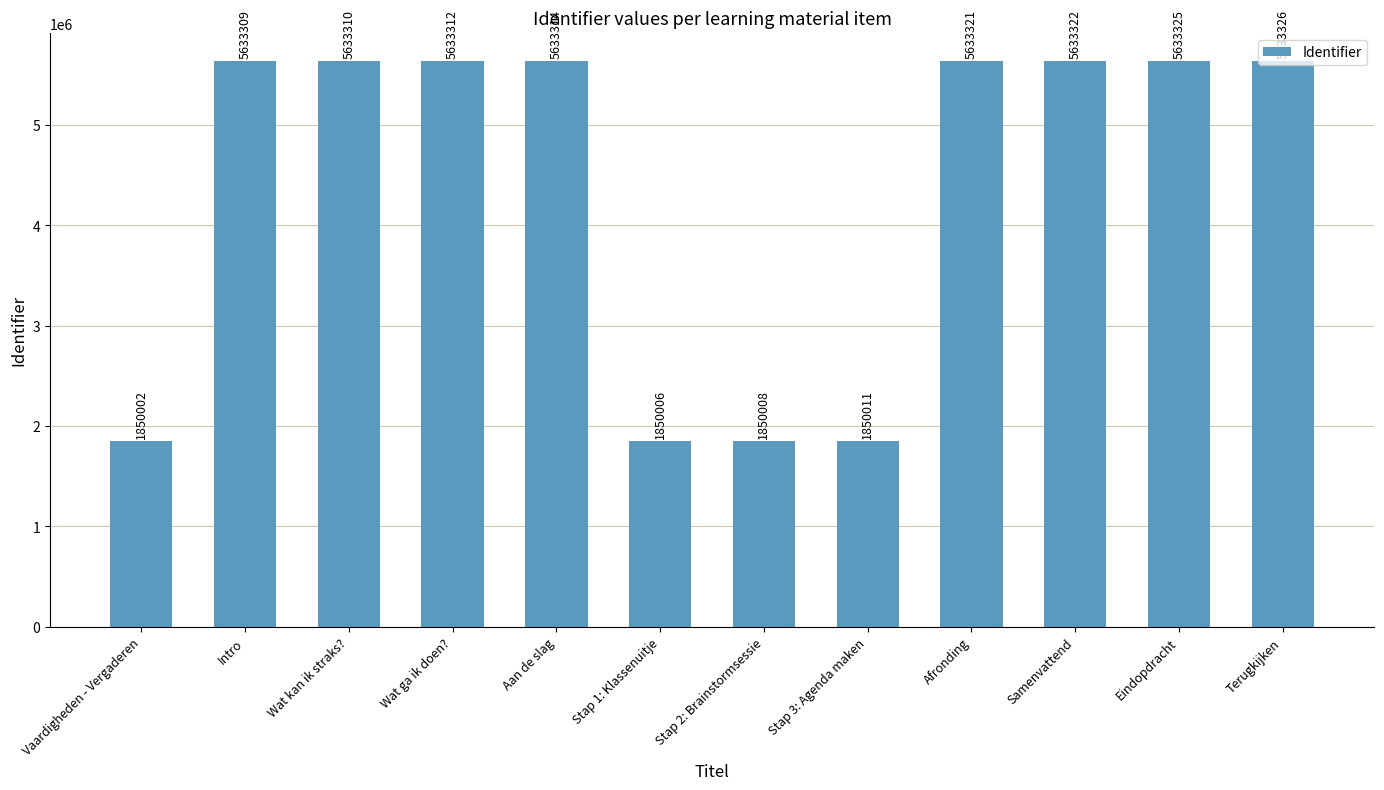

Rank the categories by value from lowest to highest.

Vaardigheden - Vergaderen, Stap 1: Klassenuitje, Stap 2: Brainstormsessie, Stap 3: Agenda maken, Intro, Wat kan ik straks?, Wat ga ik doen?, Aan de slag, Afronding, Samenvattend, Eindopdracht, Terugkijken